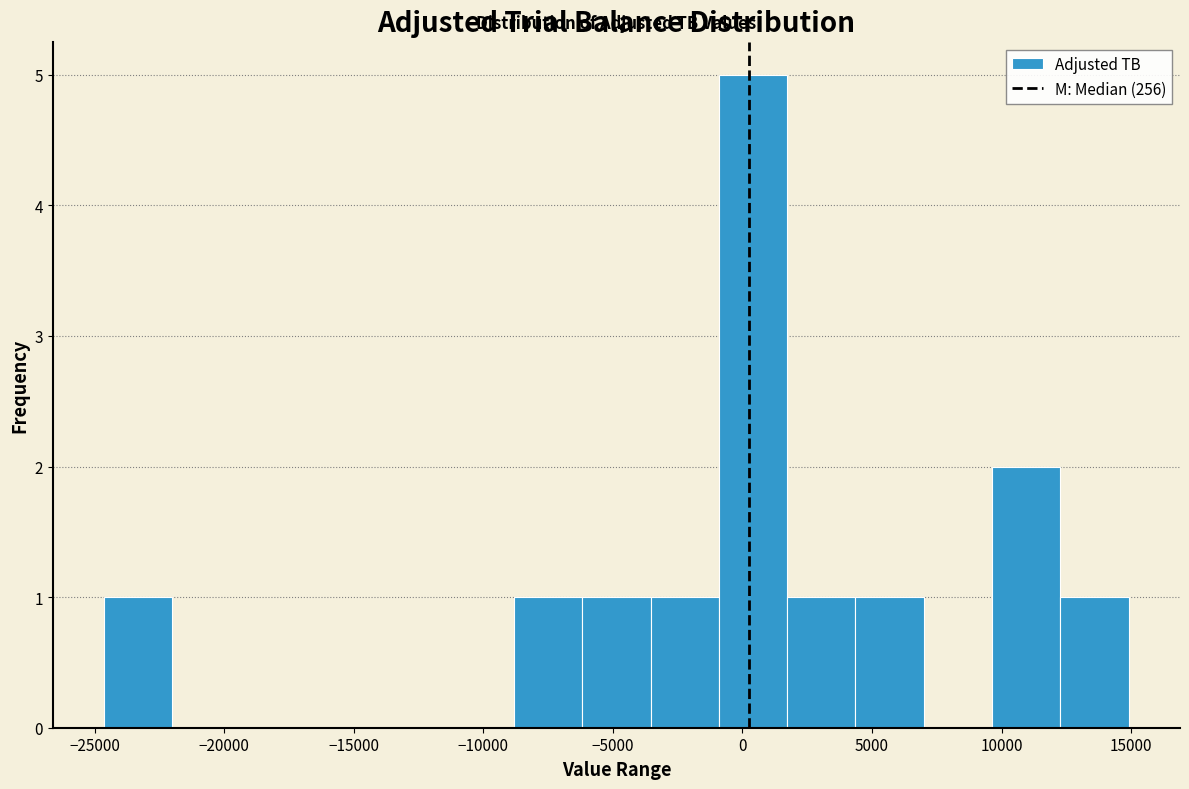

Reading left to right, list every bar in this chart as the range it spans on the x-axis followed by its height. Neither the bar edges nor the heights are printed on the chart, so give them approximately, as read against the axes.

-24500 to -22000: 1
-22000 to -19500: 0
-19500 to -16500: 0
-16500 to -14000: 0
-14000 to -11500: 0
-11500 to -9000: 0
-9000 to -6000: 1
-6000 to -3500: 1
-3500 to -1000: 1
-1000 to 1500: 5
1500 to 4500: 1
4500 to 7000: 1
7000 to 9500: 0
9500 to 12500: 2
12500 to 15000: 1